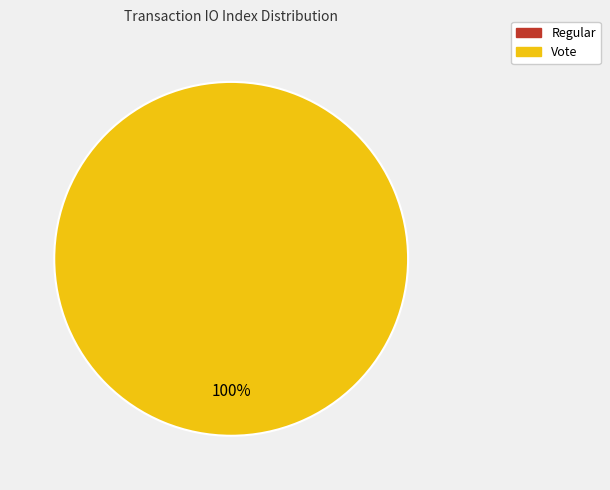

The Regular slice represents 5% of the pie. True or false?

False